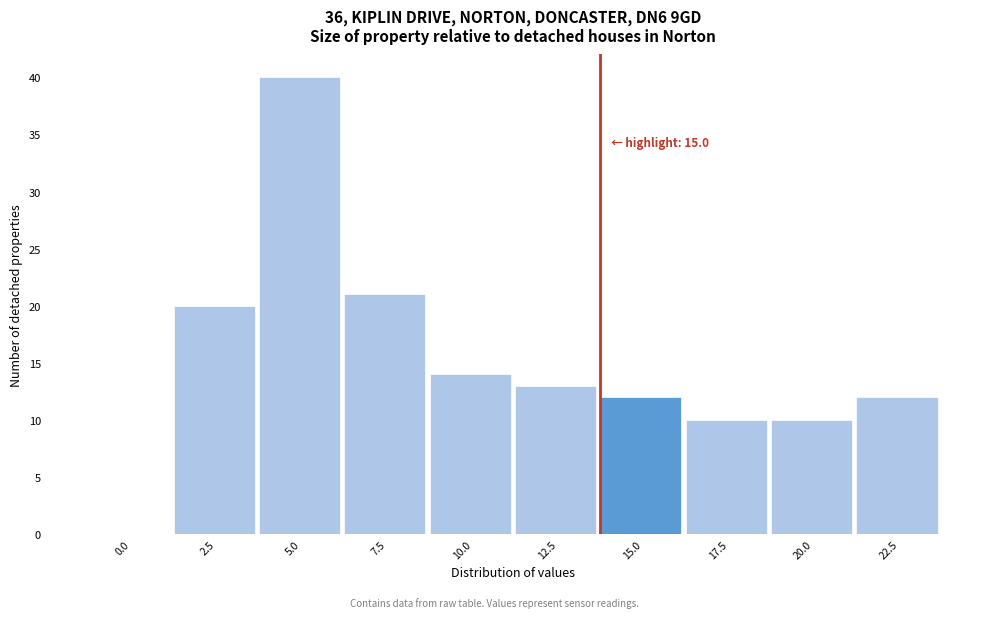

Reading left to right, transcribe all the data shown in this chart.

0.0=0	2.5=20	5.0=40	7.5=21	10.0=14	12.5=13	15.0=12	17.5=10	20.0=10	22.5=12